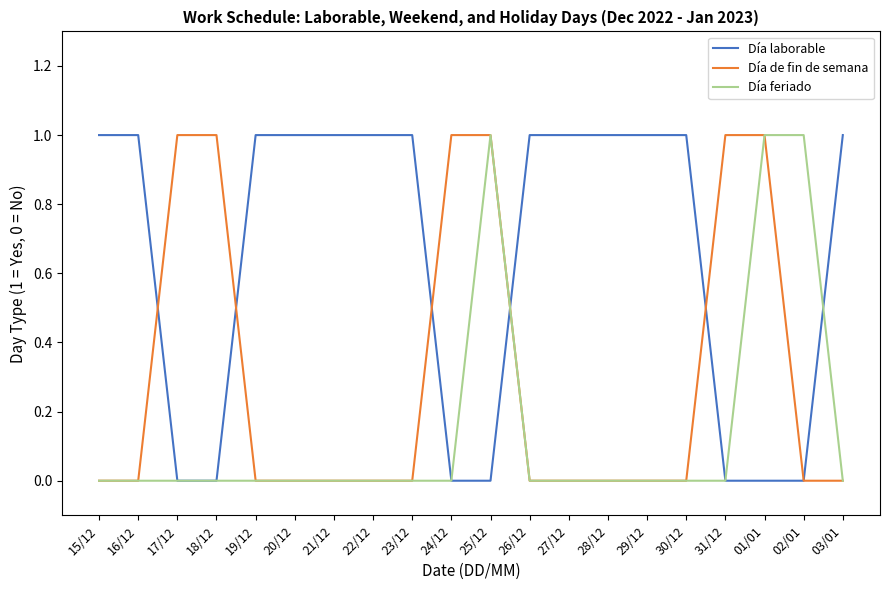

What position from the right is 16/12?

19